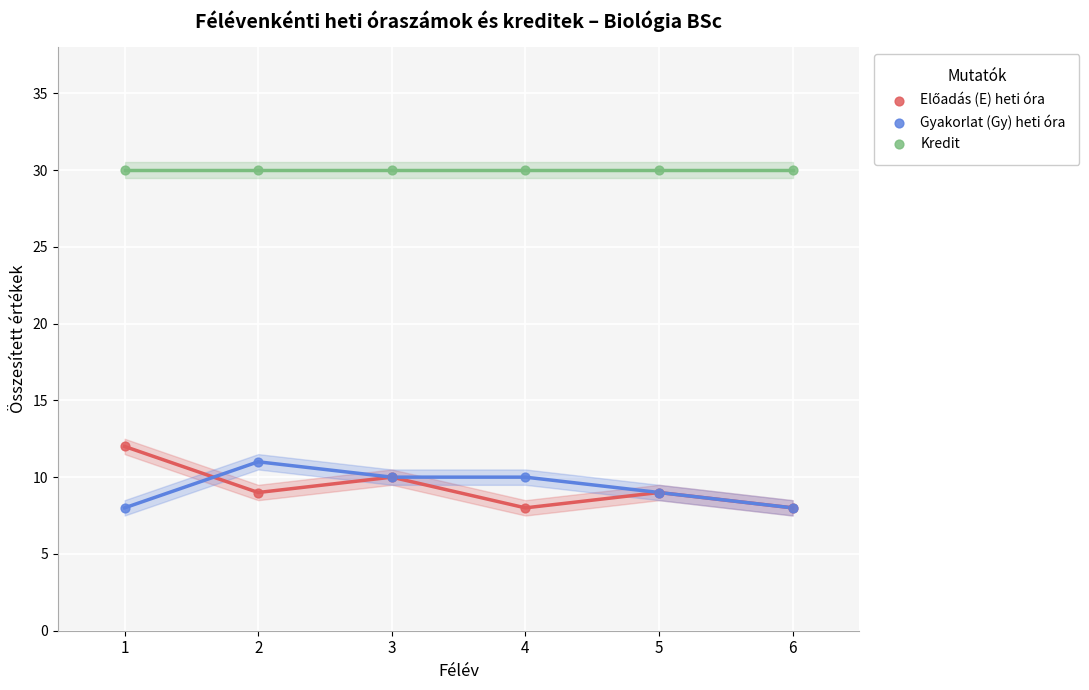

Which series reaches the maximum Y coordinate?

Kredit